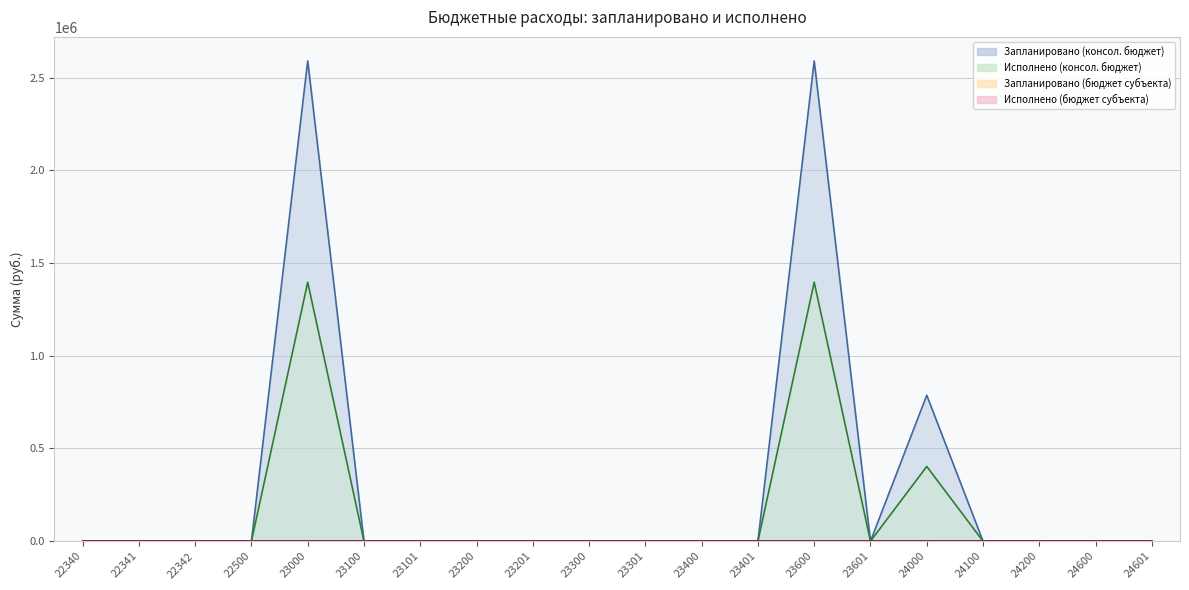

Is the value of Запланировано (консол. бюджет) (line) at 23100 greater than the value of Исполнено (консол. бюджет) (line) at 23200?

No